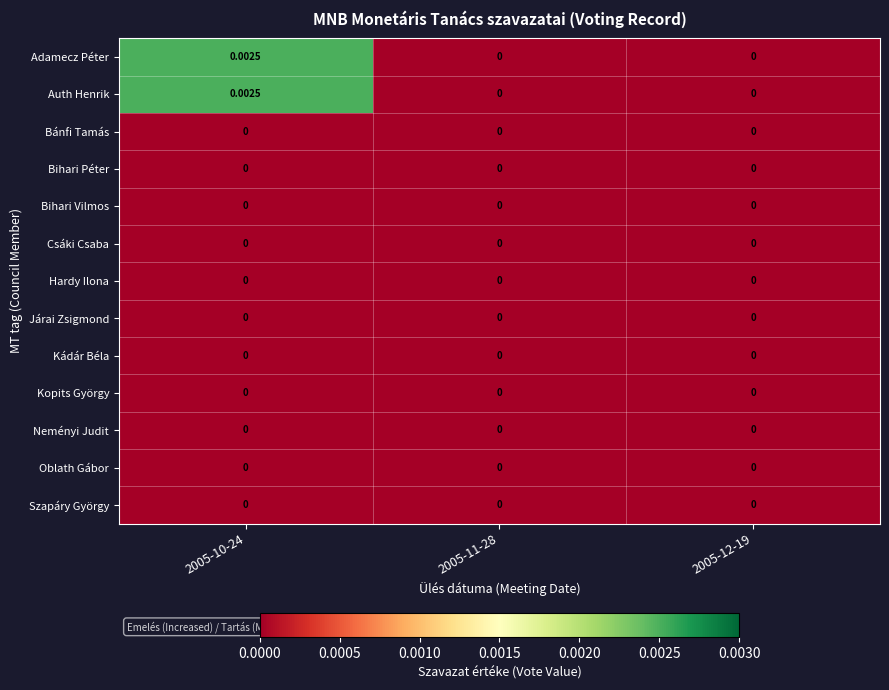

How many series are shown in this chart?

13